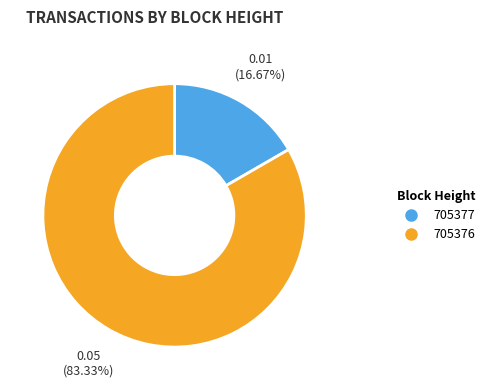

Combined, do 705376 and 705377 account for over 50%?

Yes